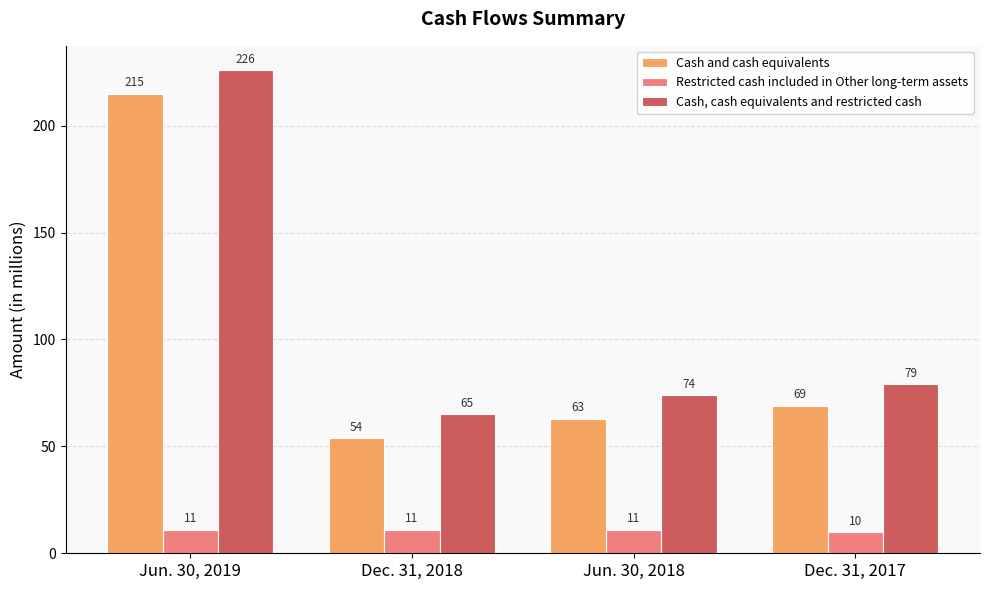

Reading left to right, extract all data points from this chart.

Cash and cash equivalents: Jun. 30, 2019=215	Dec. 31, 2018=54	Jun. 30, 2018=63	Dec. 31, 2017=69
Restricted cash included in Other long-term assets: Jun. 30, 2019=11	Dec. 31, 2018=11	Jun. 30, 2018=11	Dec. 31, 2017=10
Cash, cash equivalents and restricted cash: Jun. 30, 2019=226	Dec. 31, 2018=65	Jun. 30, 2018=74	Dec. 31, 2017=79